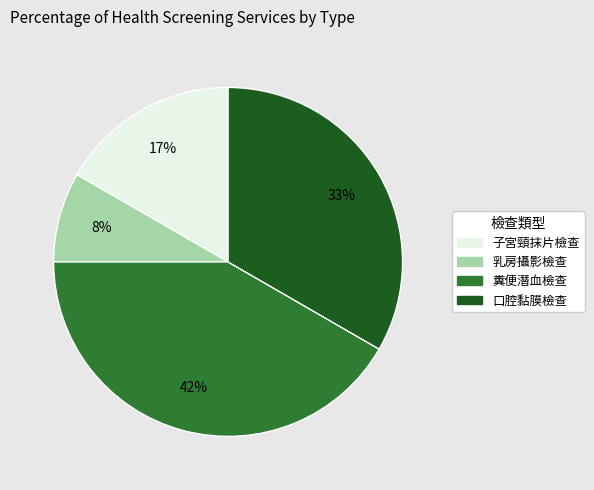

Is there any slice that represents more than half of the pie?

No